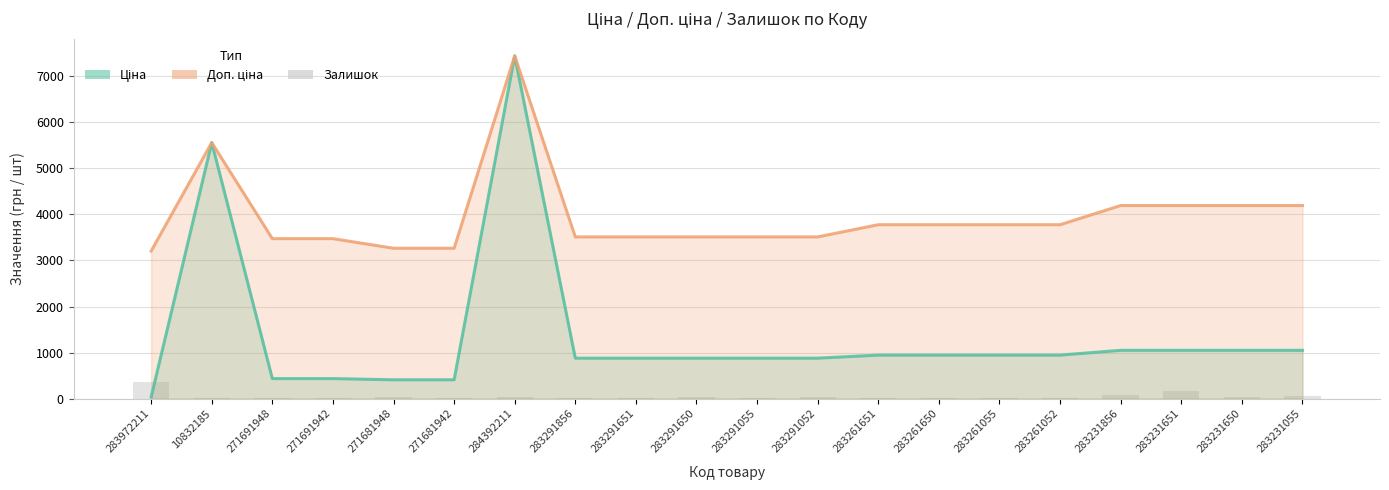

What are all the series names shown in the legend?

Ціна, Доп. ціна, Залишок